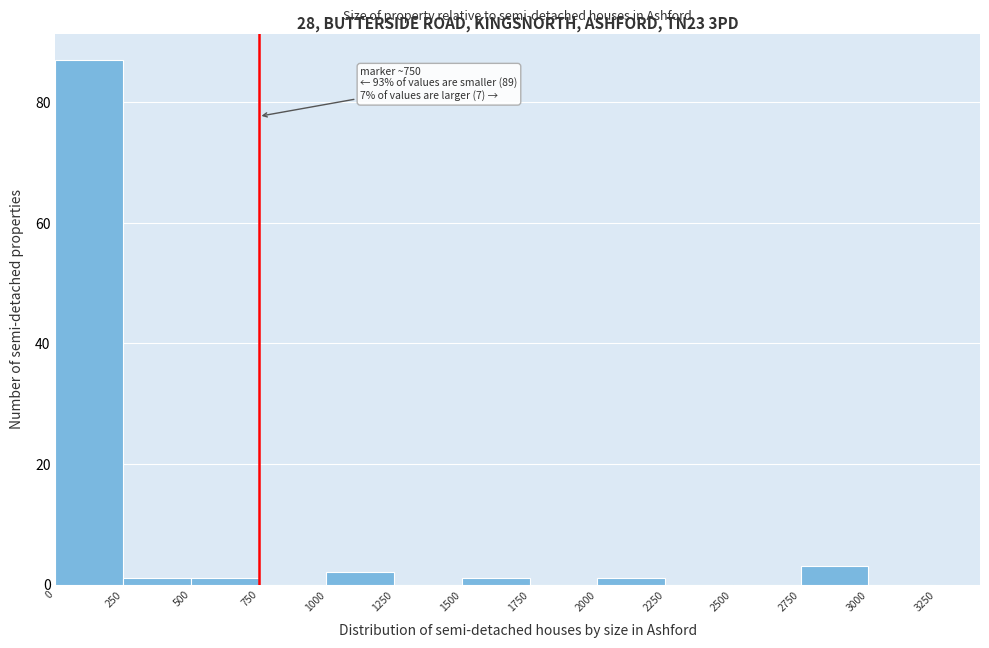

Which range on the x-axis has the tallest bar?

0 to 250